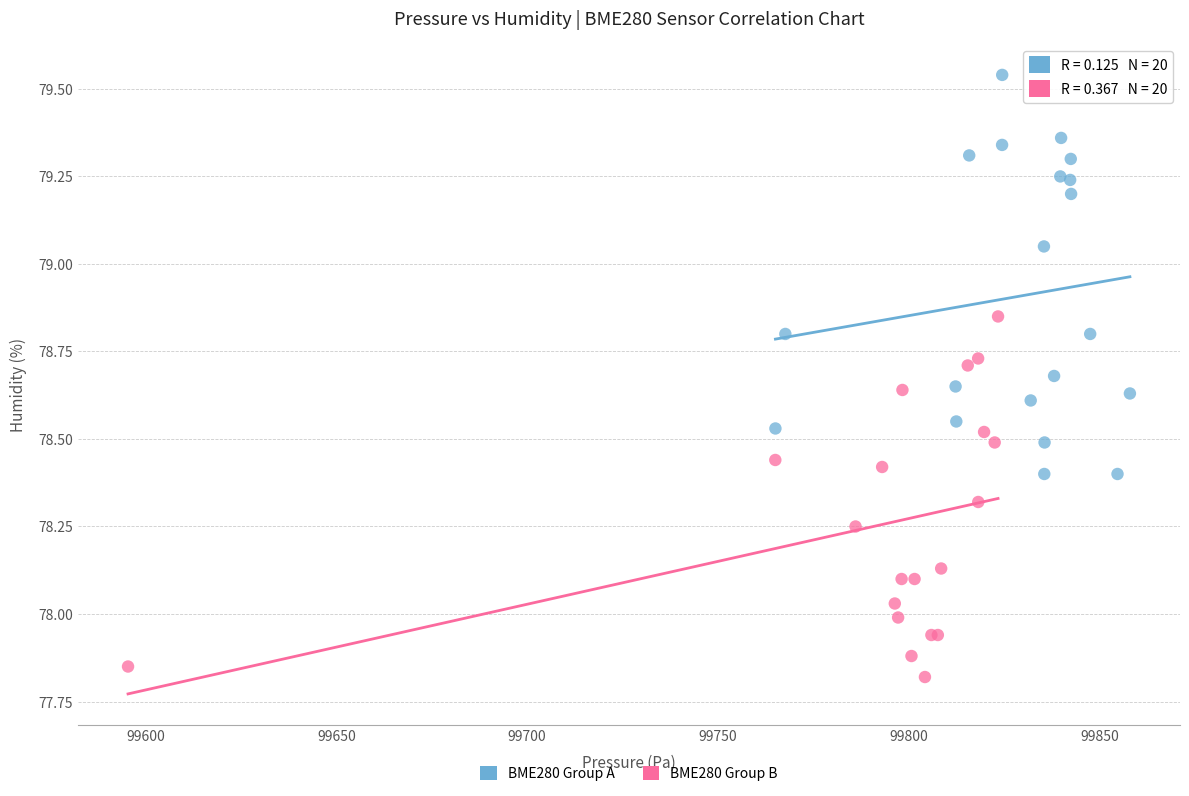

Which series reaches the maximum Y coordinate?

BME280 Group A